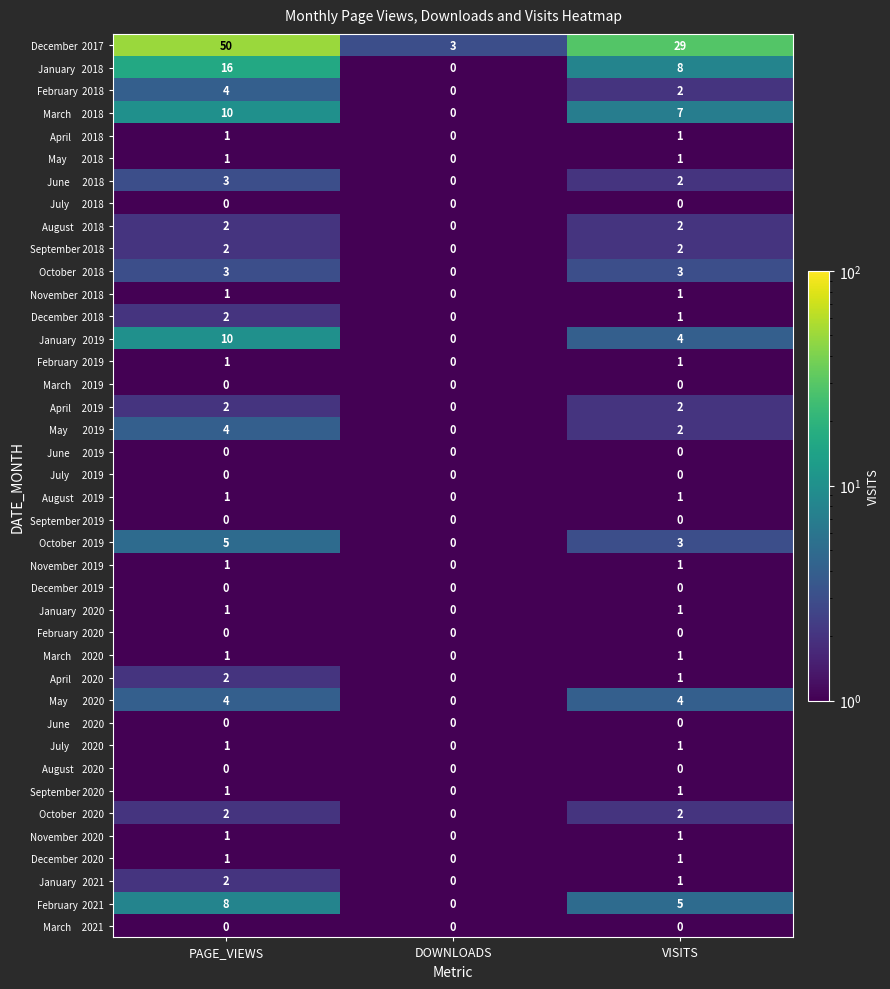

What is the total value across all series at DOWNLOADS?

3